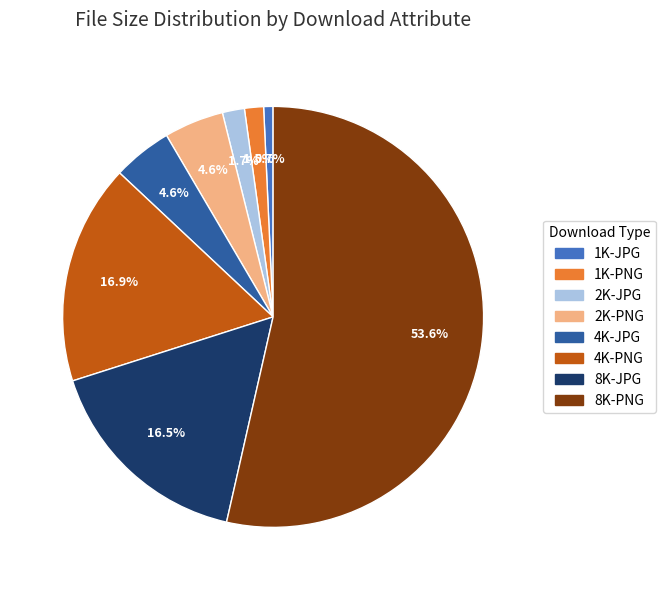

How many slices are in this pie chart?

8